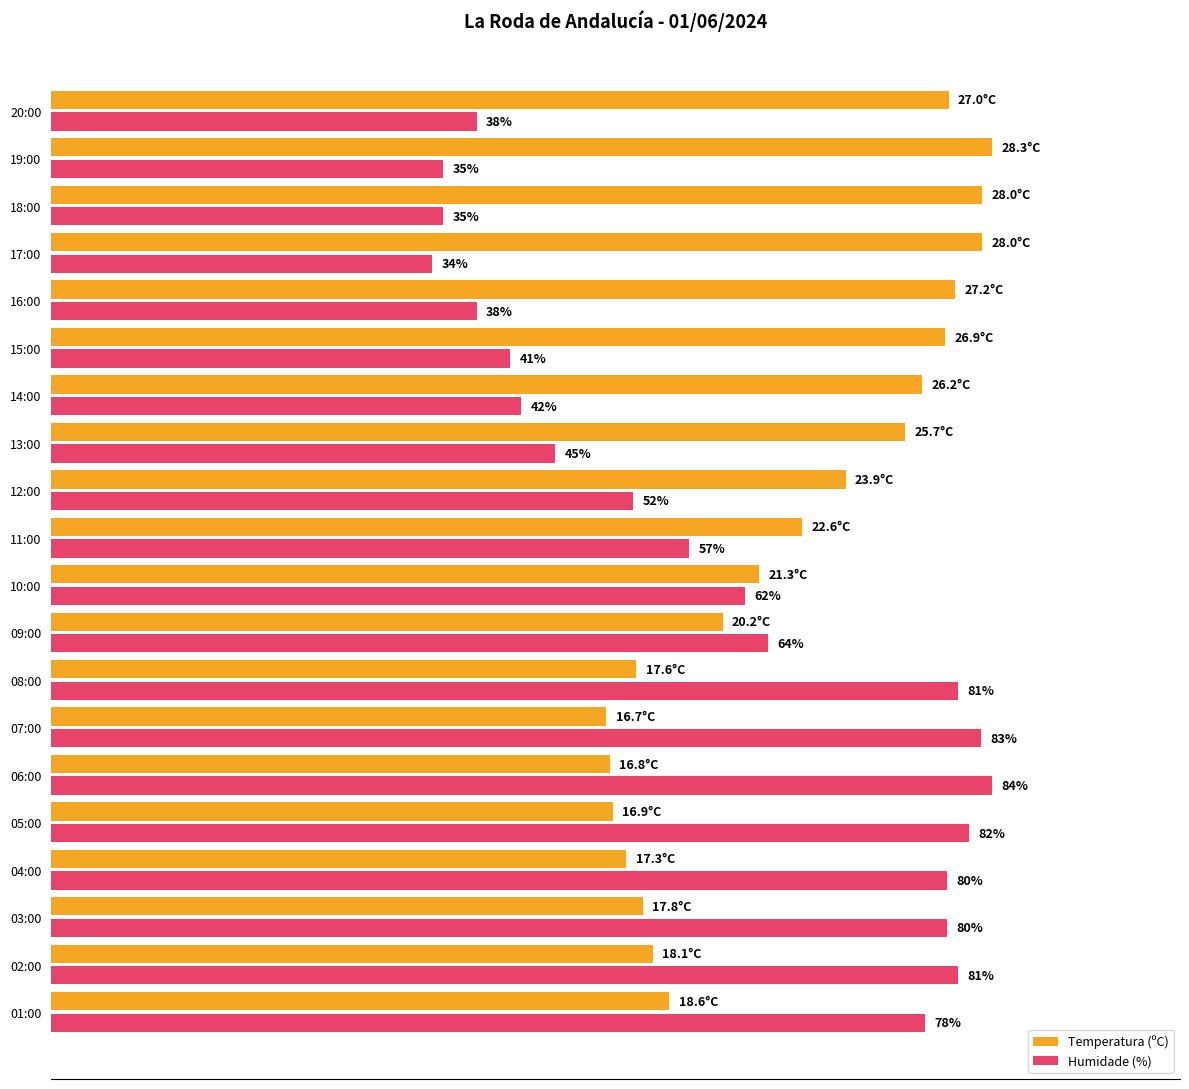

What are all the series names shown in the legend?

Temperatura (ºC), Humidade (%)